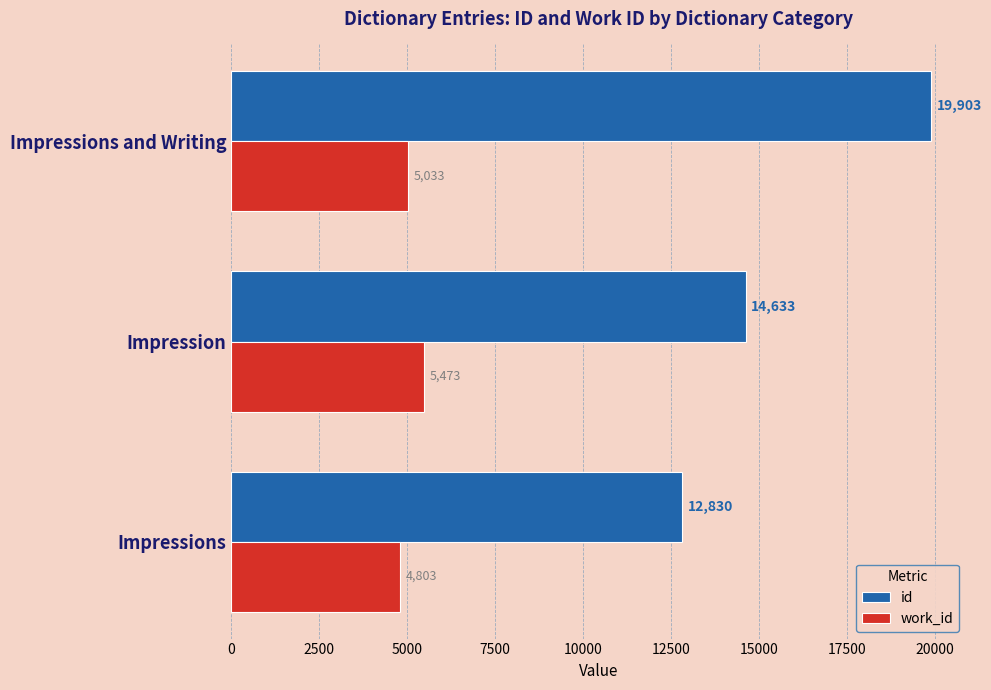

What is the highest value of the id series?

19903